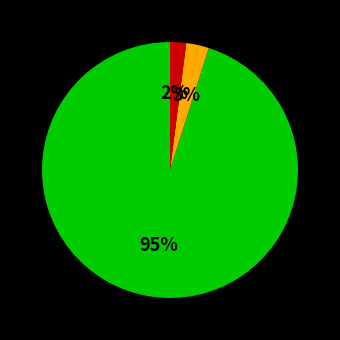

To the nearest percent, what is the average slice percentage?

33%